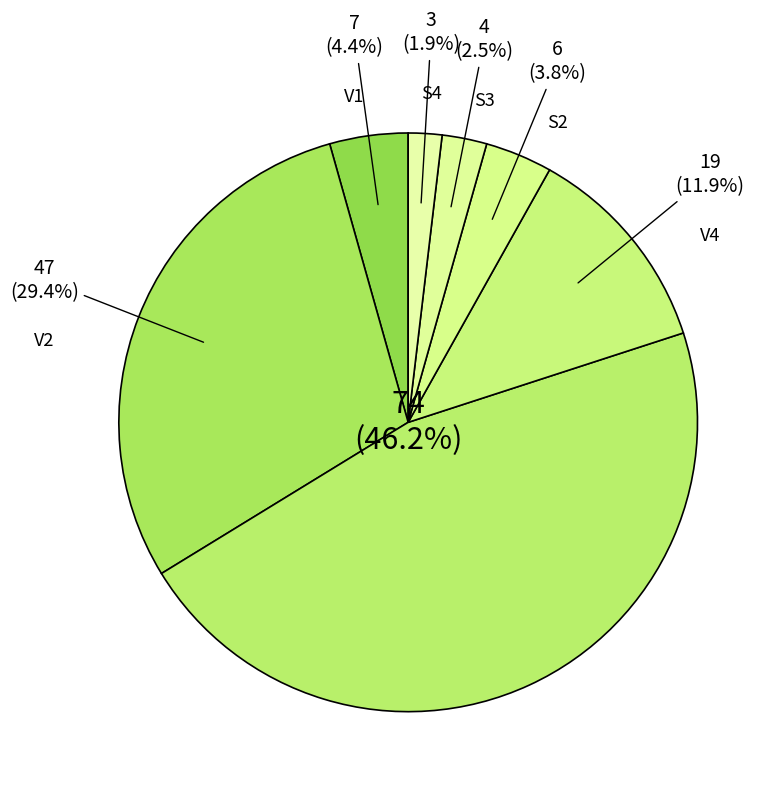

Rank the categories by value from highest to lowest.

V3, V2, V4, V1, S2, S3, S4